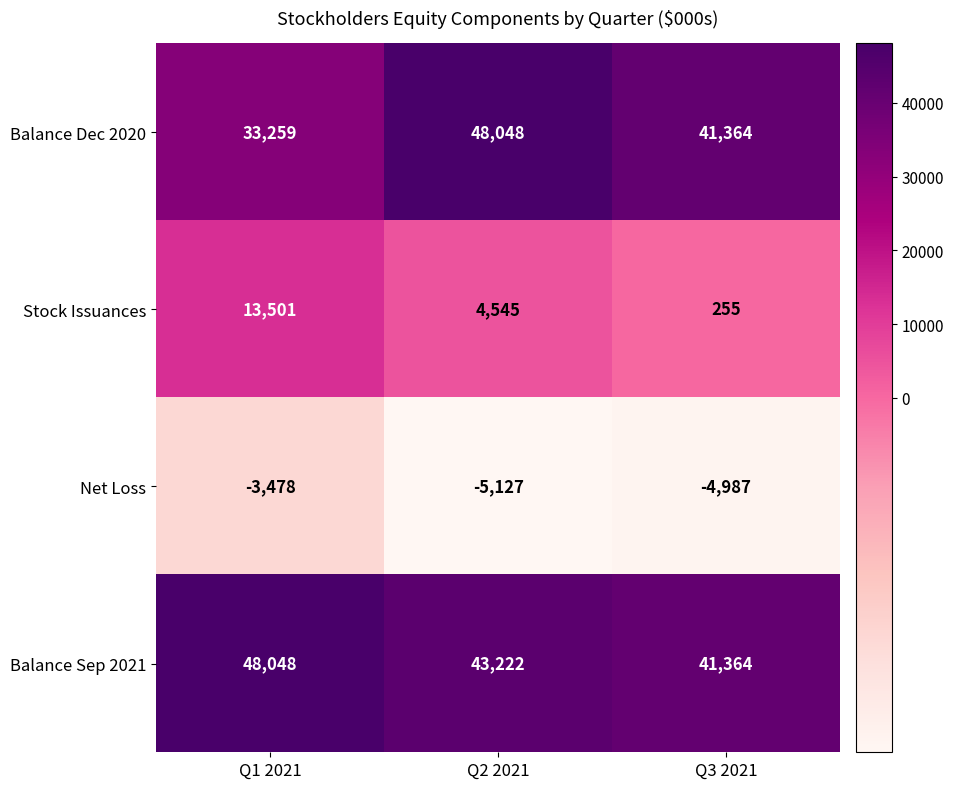

How many data points does each series have?

3